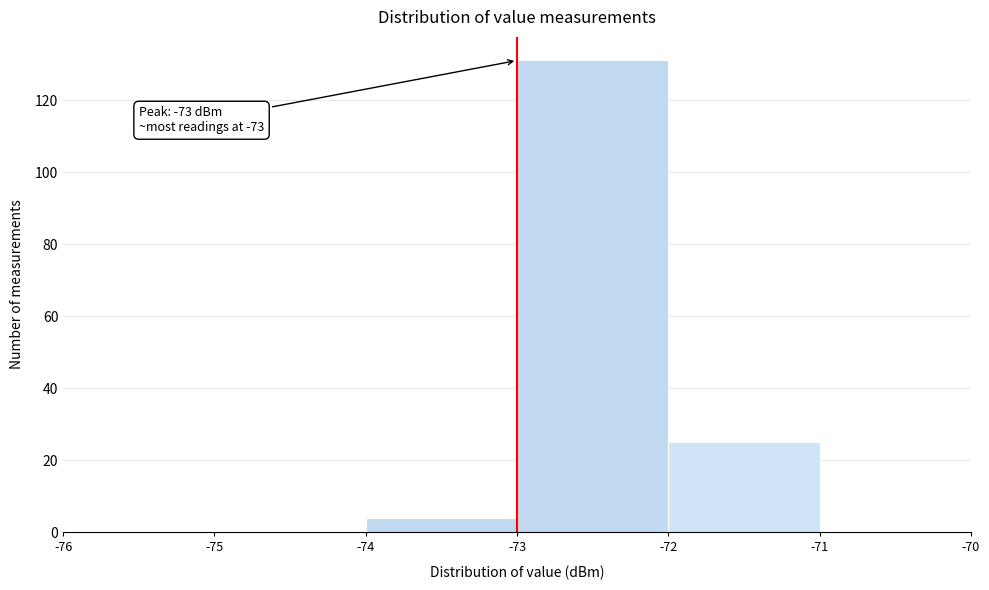

Which range on the x-axis has the tallest bar?

-73 to -72